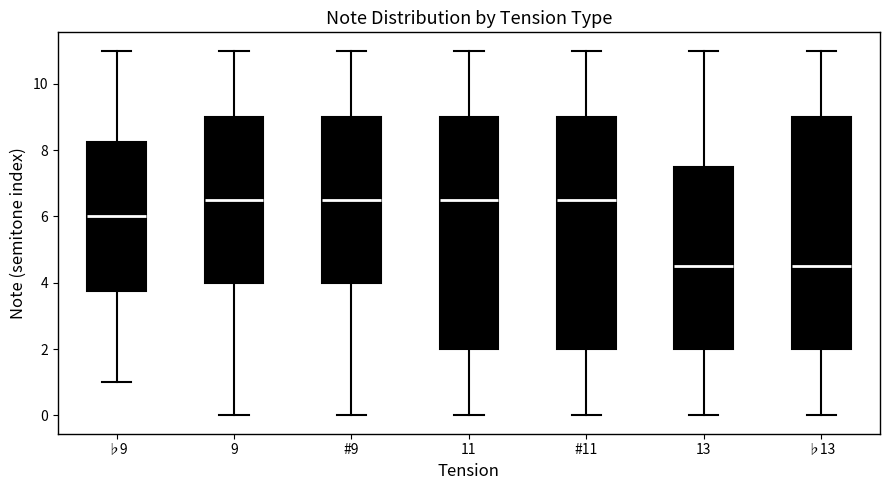

Reading left to right, transcribe this box plot: for each box, give where its median line is, the range the box spans, and where its two whiskers end, as read against the y-axis. The values are not printed on the chart, so give them approximately, as read against the axis.

♭9: median 6.0, box 3.8 to 8.2, whiskers 1.0 to 11.0
9: median 6.6, box 4.0 to 9.0, whiskers 0.0 to 11.0
#9: median 6.6, box 4.0 to 9.0, whiskers 0.0 to 11.0
11: median 6.6, box 2.0 to 9.0, whiskers 0.0 to 11.0
#11: median 6.6, box 2.0 to 9.0, whiskers 0.0 to 11.0
13: median 4.6, box 2.0 to 7.6, whiskers 0.0 to 11.0
♭13: median 4.6, box 2.0 to 9.0, whiskers 0.0 to 11.0